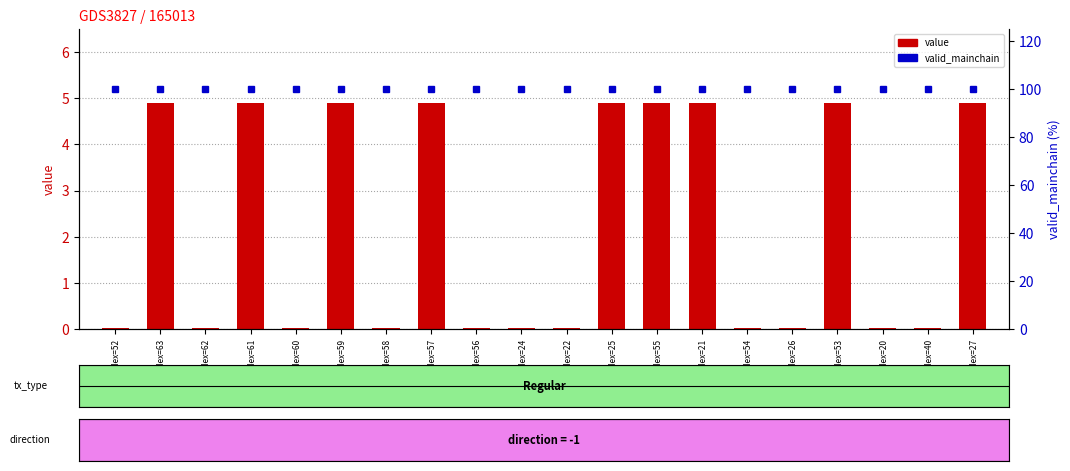

Reading left to right, list all the values displayed in this chart.

value: 0.0	4.9	0.0	4.9	0.0	4.9	0.0	4.9	0.0	0.0	0.0	4.9	4.9	4.9	0.0	0.0	4.9	0.0	0.0	4.9
valid_mainchain: 100.0	100.0	100.0	100.0	100.0	100.0	100.0	100.0	100.0	100.0	100.0	100.0	100.0	100.0	100.0	100.0	100.0	100.0	100.0	100.0